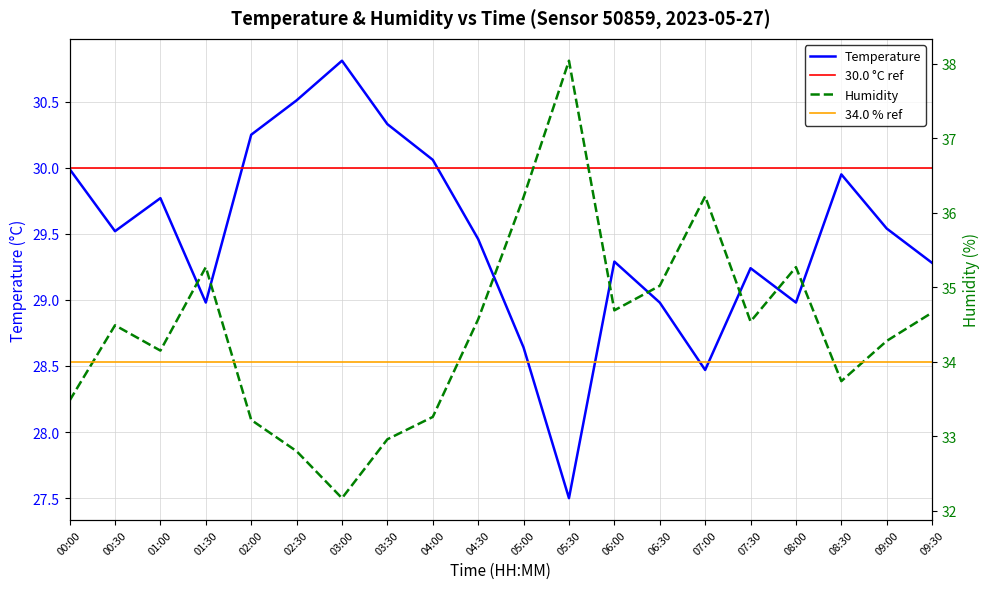

Reading right to left, transcribe all the data shown in this chart.

temperature: 29.3	29.5	29.9	29.0	29.2	28.5	29.0	29.3	27.5	28.6	29.5	30.1	30.3	30.8	30.5	30.2	29.0	29.8	29.5	30.0
humidity: 34.7	34.3	33.7	35.3	34.5	36.2	35.0	34.7	38.0	36.2	34.6	33.3	33.0	32.2	32.8	33.2	35.3	34.1	34.5	33.5